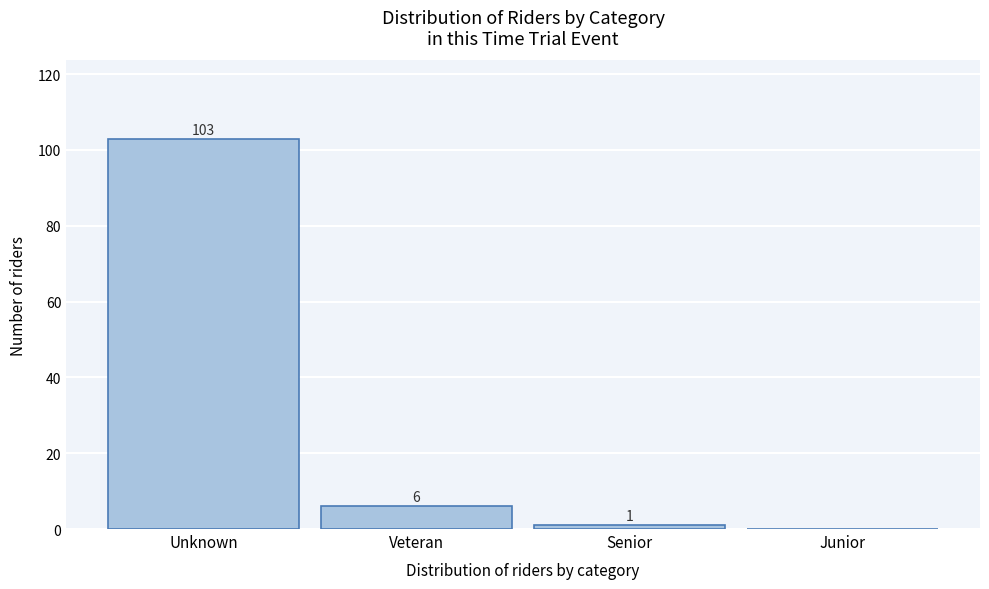

Reading left to right, extract all data points from this chart.

Unknown=103	Veteran=6	Senior=1	Junior=0